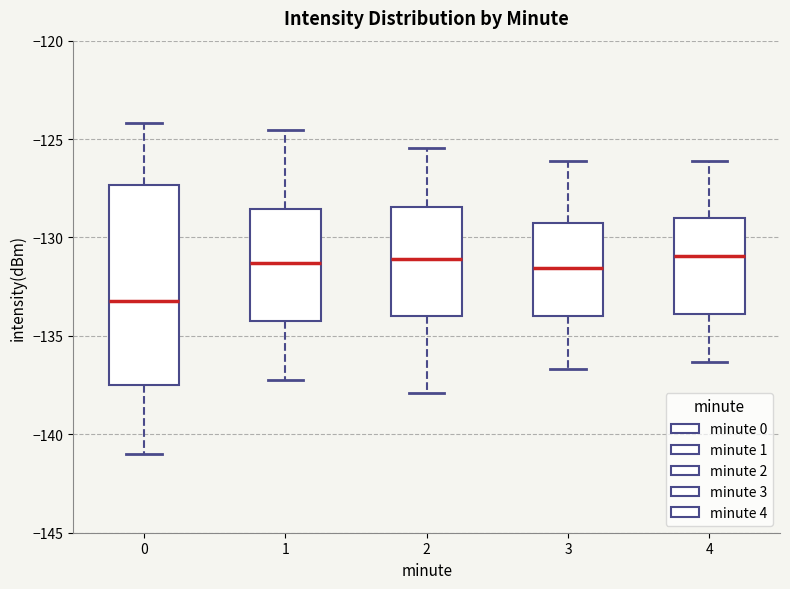

Reading left to right, read every box against the y-axis: the position of its median line, the range the box covers, and the ends of its whiskers. The values are not printed on the chart, so give them approximately, as read against the axis.

0: median -133.0, box -137.5 to -127.5, whiskers -141.0 to -124.0
1: median -131.5, box -134.0 to -128.5, whiskers -137.0 to -124.5
2: median -131.0, box -134.0 to -128.5, whiskers -138.0 to -125.5
3: median -131.5, box -134.0 to -129.5, whiskers -136.5 to -126.0
4: median -131.0, box -134.0 to -129.0, whiskers -136.5 to -126.0